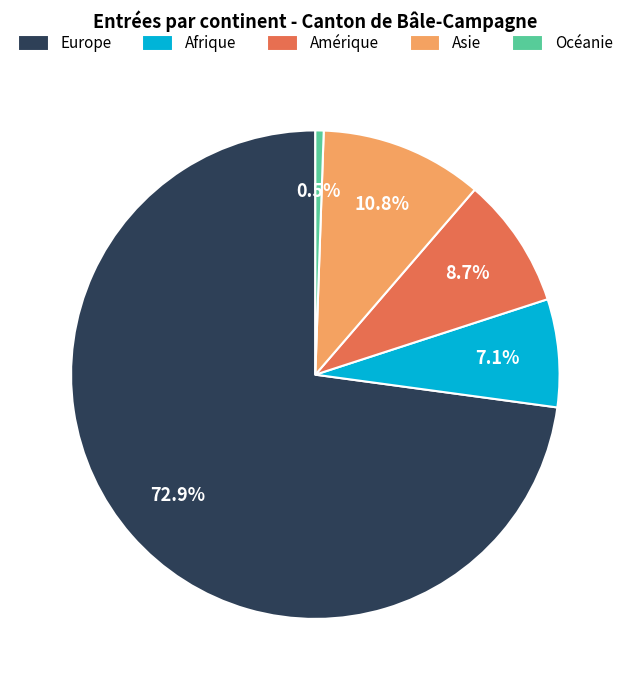

What percentage do Afrique and Asie together represent?

17.9%